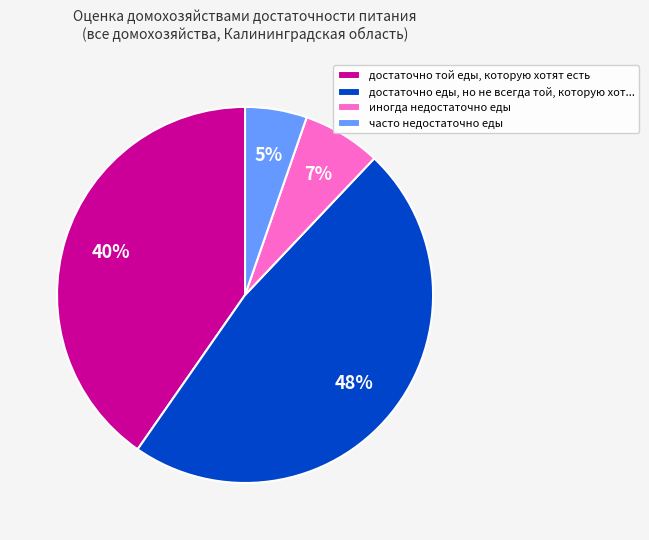

To the nearest percent, what is the average slice percentage?

25%